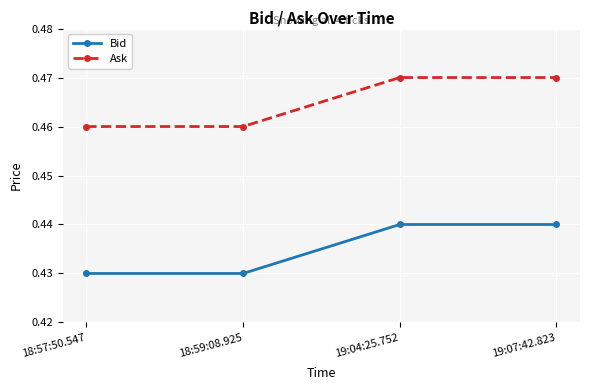

What is the label of the 2nd point from the right?

19:04:25.752